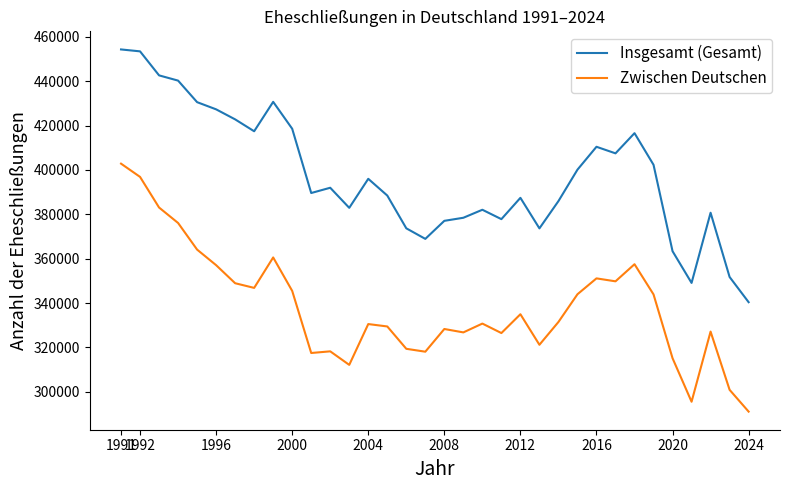

True or false: Zwischen Deutschen and Insgesamt (Gesamt) cross at least once.

False